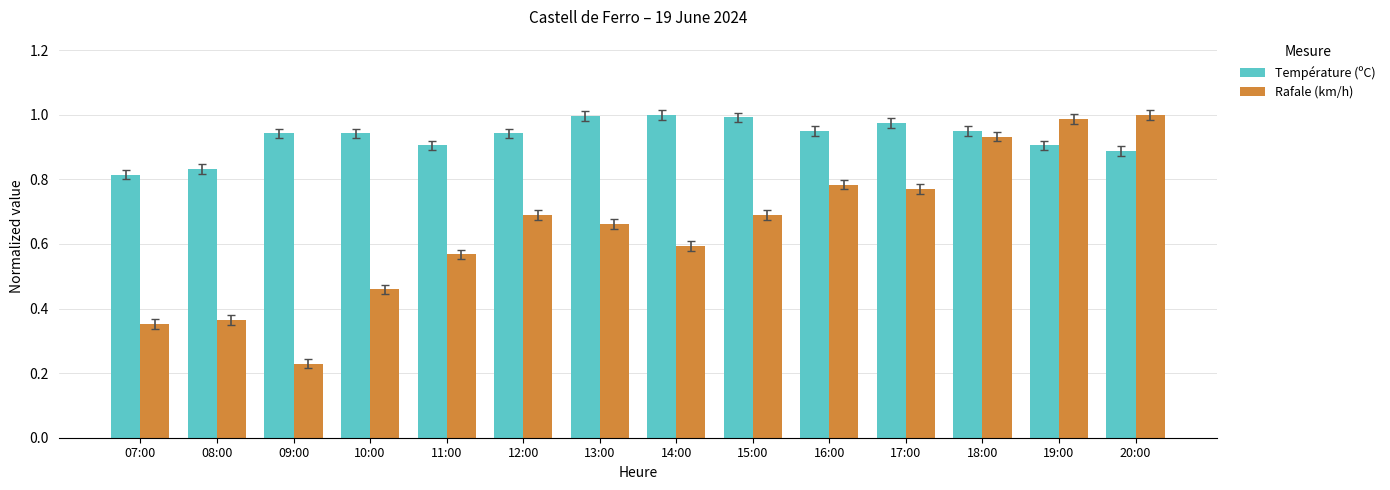

What is the sum of the Rafale (km/h) values at 13:00 and 14:00?

1.3